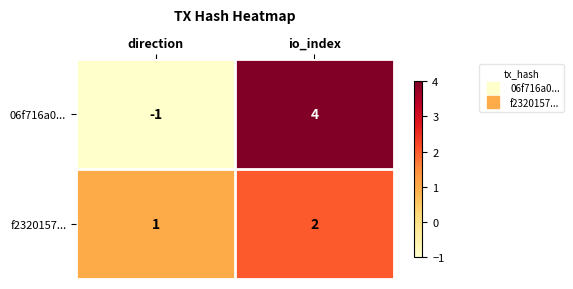

Which category has the highest value in the 06f716a0... series?

io_index